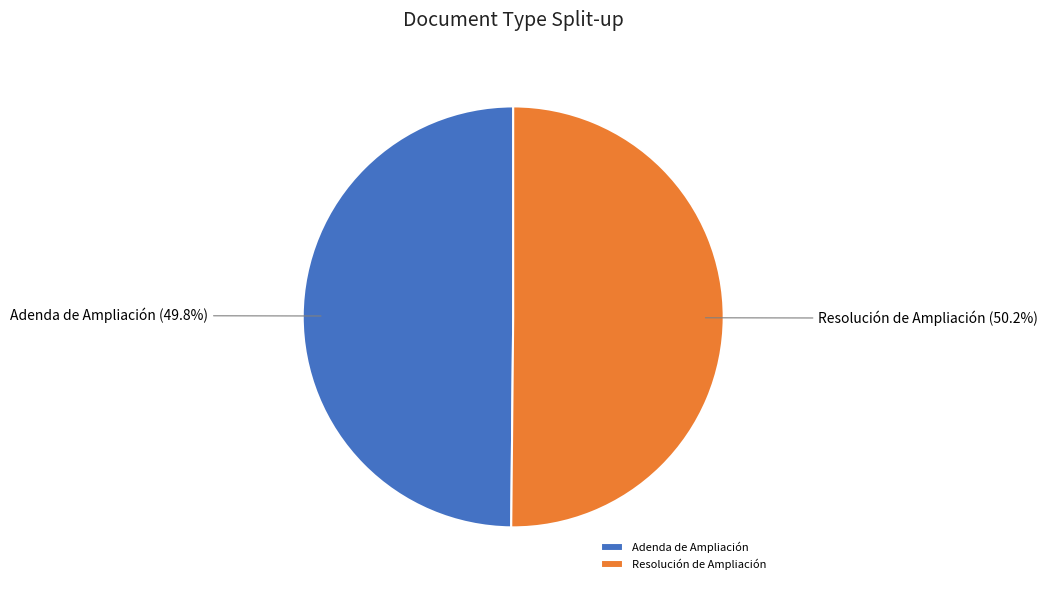

Is it true that Resolución de Ampliación is 63% of the pie?

False